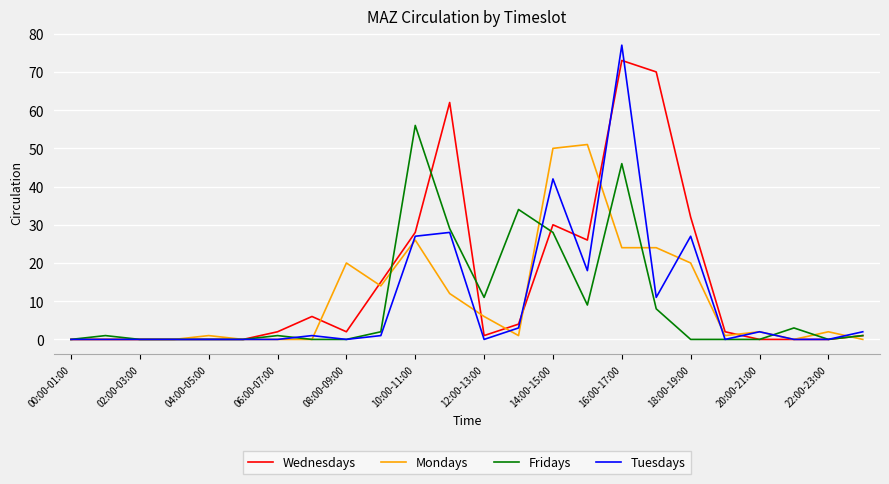

Which series has the largest total across all categories?

Wednesdays